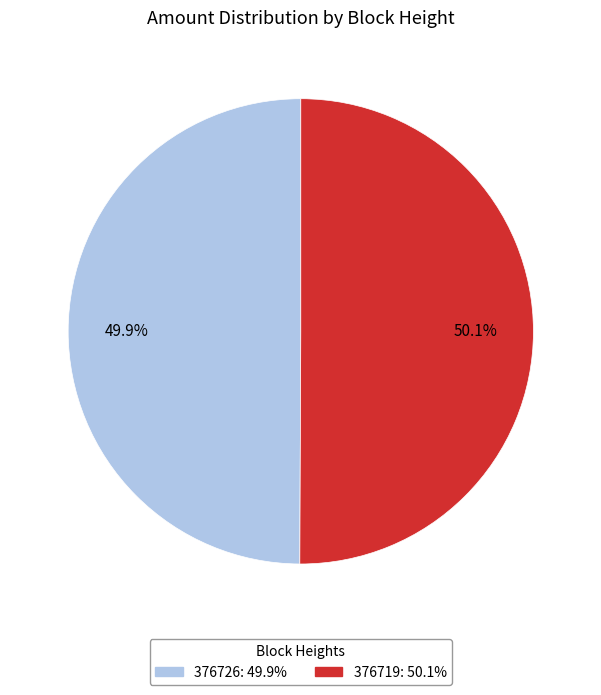

To the nearest percent, what is the combined percentage of 376726 and 376719?

100%